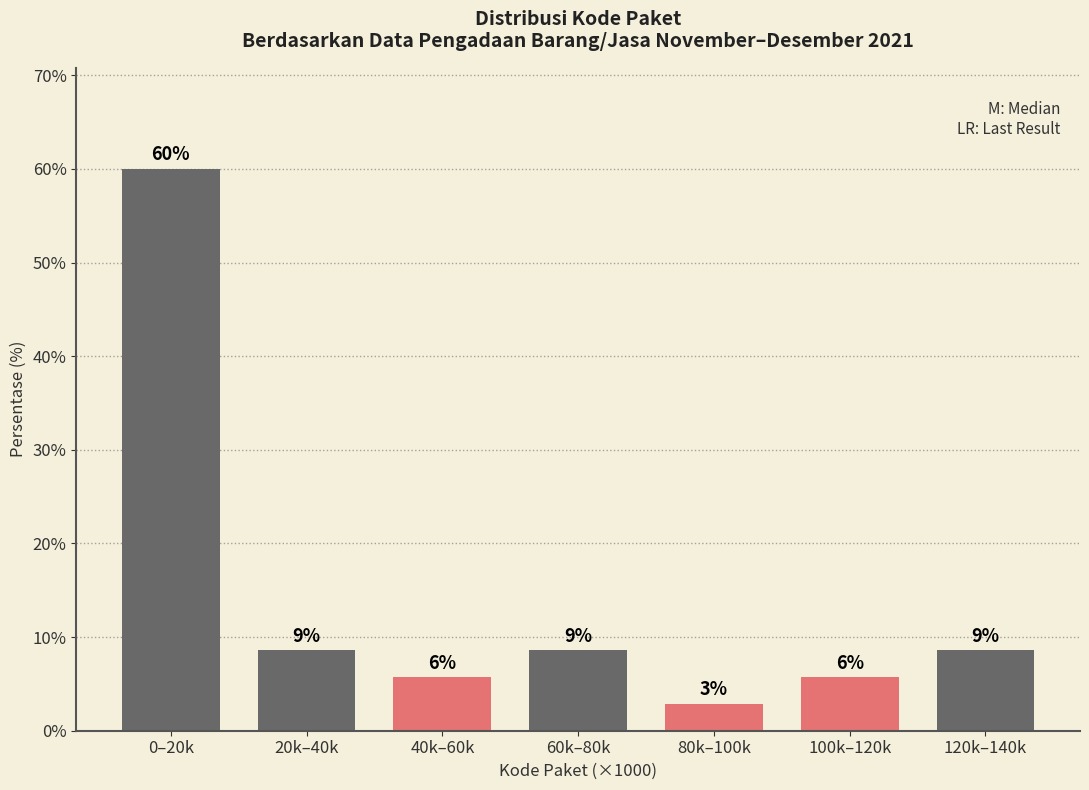

How many bars are there in total?

7